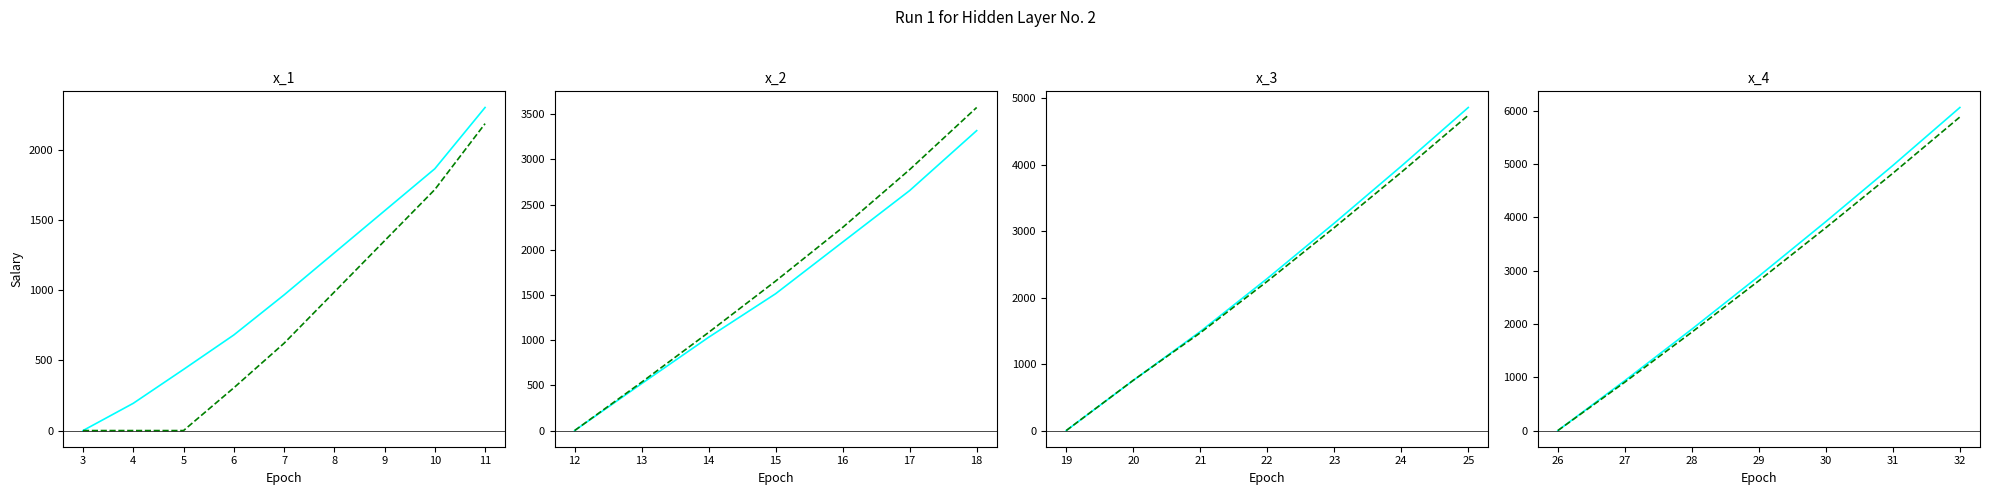

What is the sum of all Salary (Award Applied) values?

20697